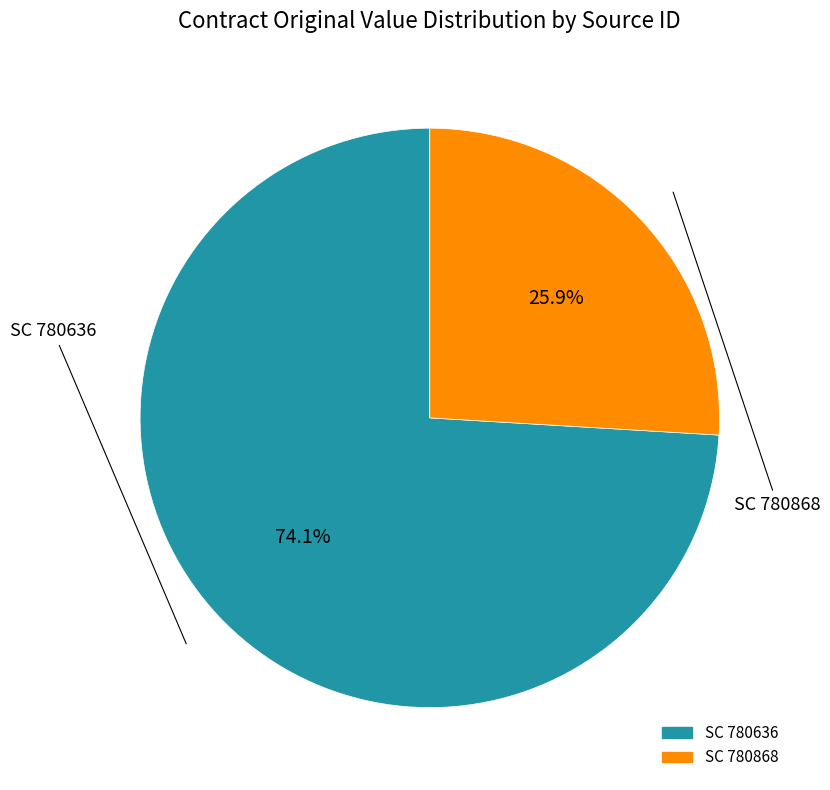

How many slices are in this pie chart?

2